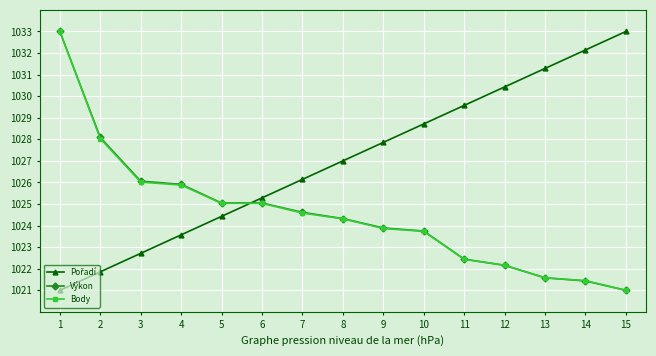

Is it true that Body equals 1400.3 at 1?

False